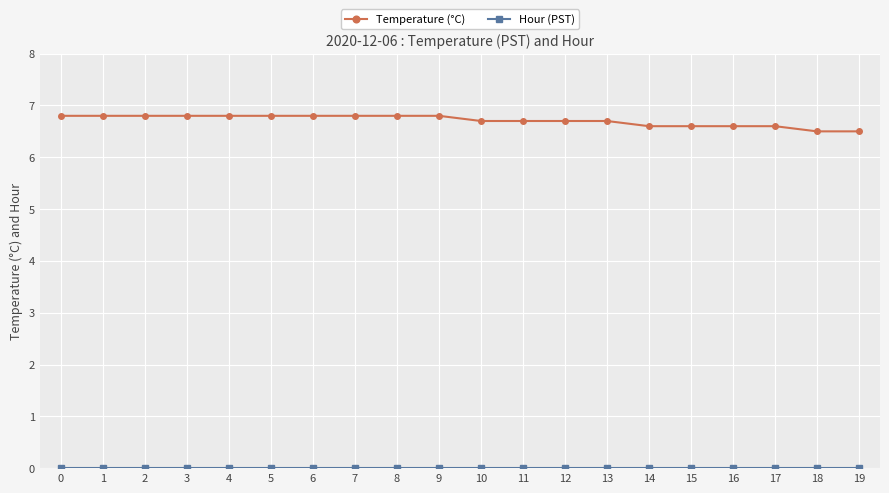

Is it true that Temperature (°C) equals 10.3 at 11?

False